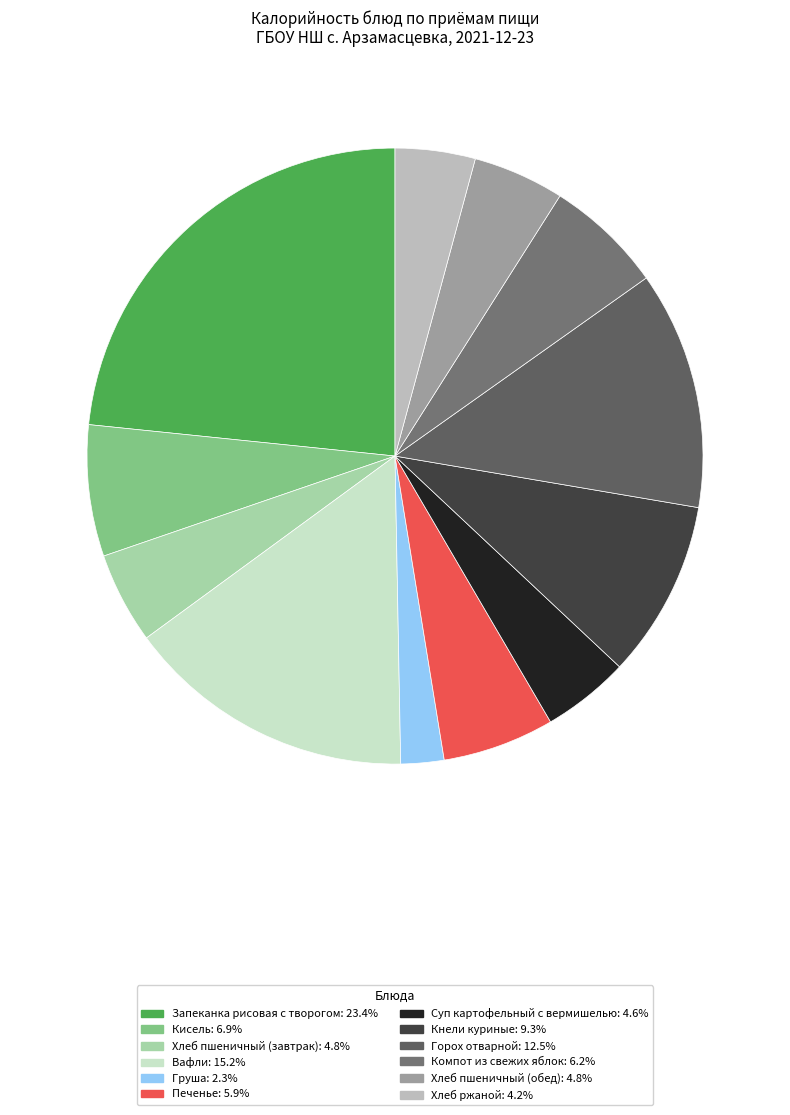

What is the largest slice in the pie chart?

Запеканка рисовая с творогом